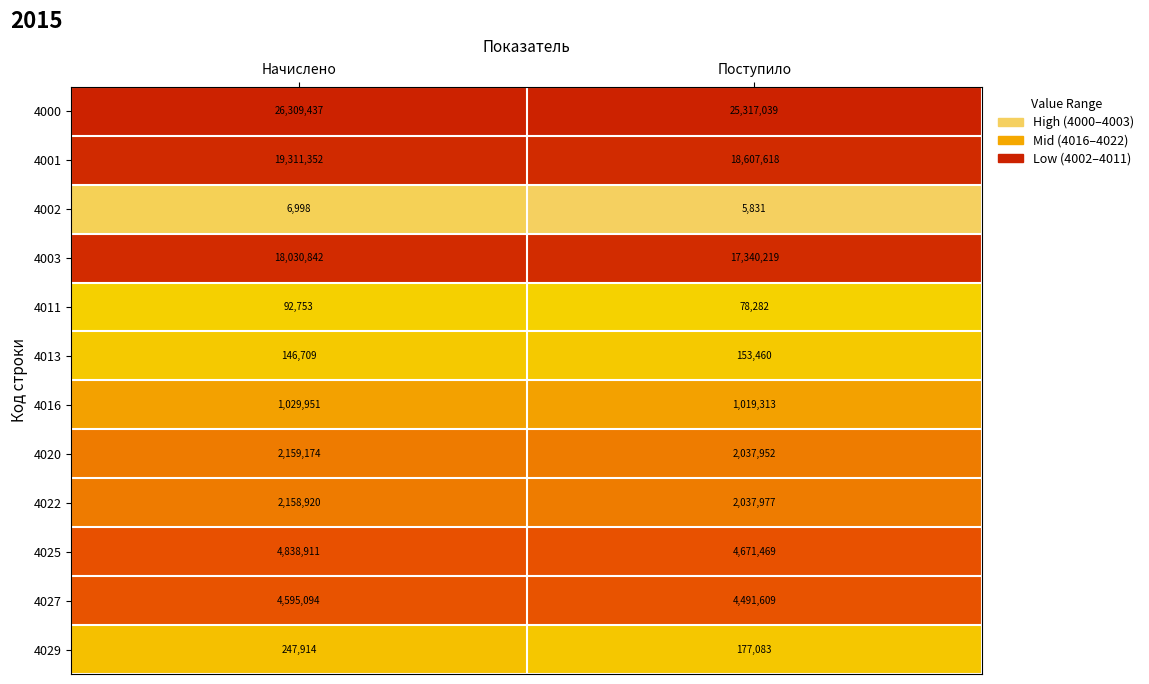

Is it true that 4002 equals 5831 at Поступило?

True